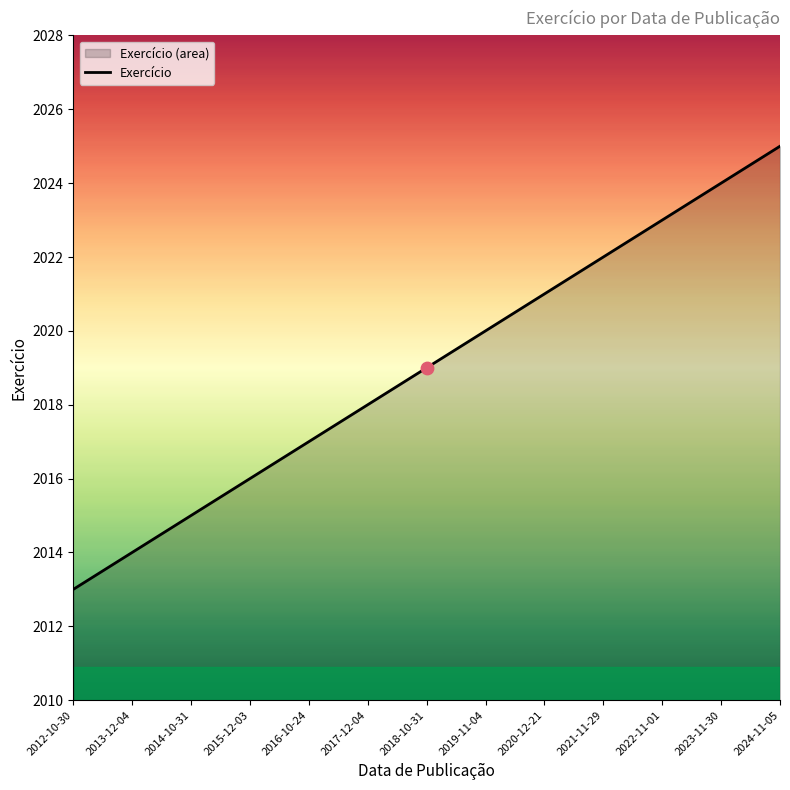

Which has a higher value, 2018-10-31 or 2017-12-04?

2018-10-31